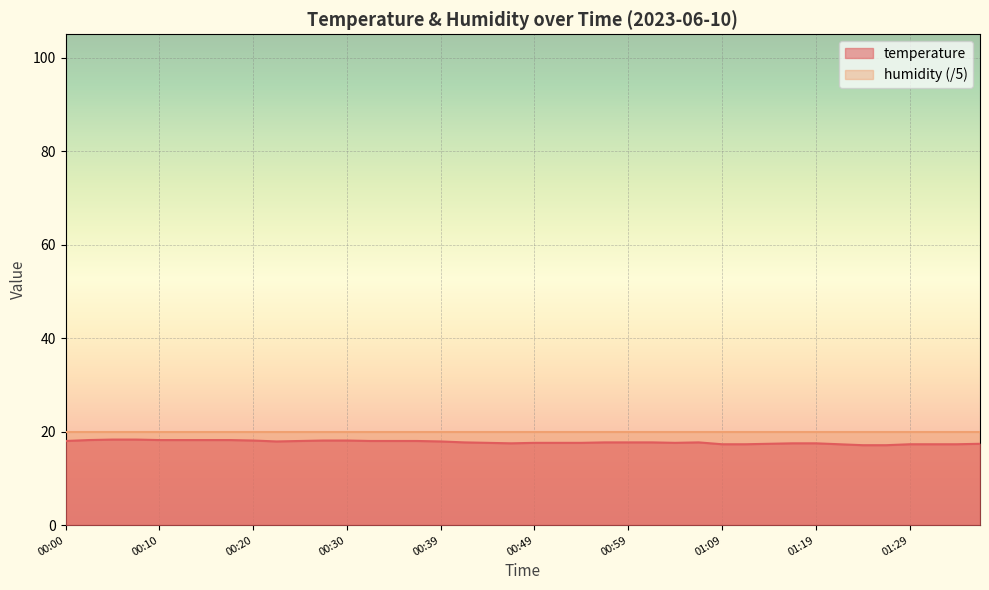

At which category does the data reach its first local valley?

00:22